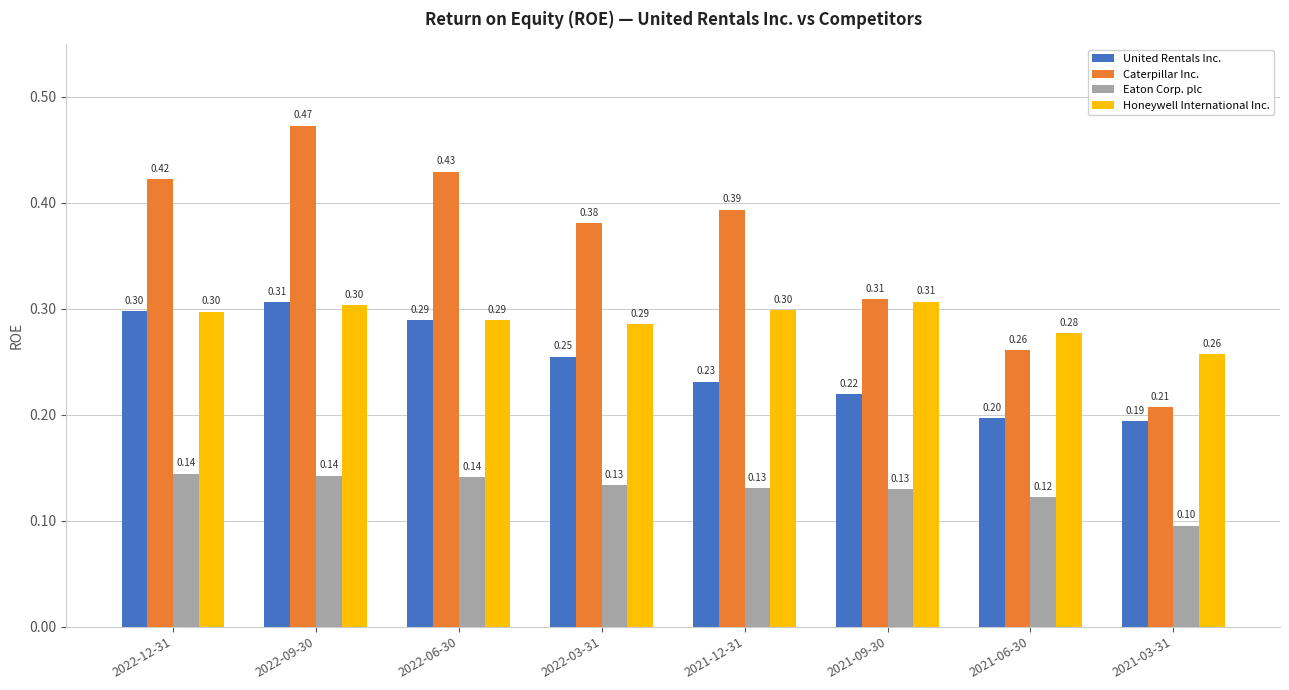

How many groups of bars are there?

8